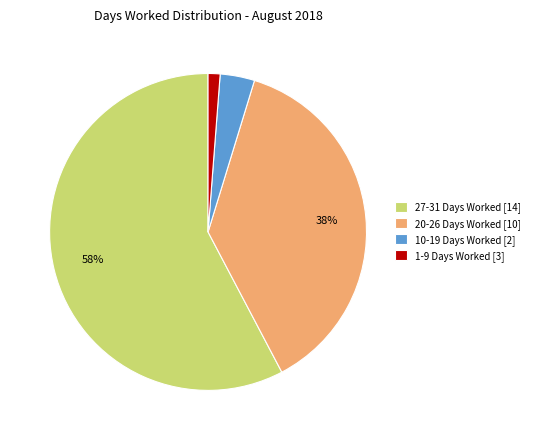

To the nearest percent, what portion does 1-9 Days Worked [3] represent?

1%